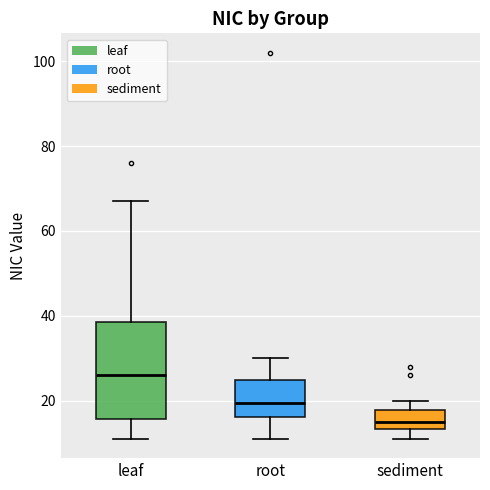

Reading left to right, read every box against the y-axis: the position of its median line, the range the box covers, and the ends of its whiskers. The values are not printed on the chart, so give them approximately, as read against the axis.

leaf: median 26, box 16 to 38, whiskers 12 to 68
root: median 20, box 16 to 24, whiskers 12 to 30
sediment: median 16, box 14 to 18, whiskers 12 to 20